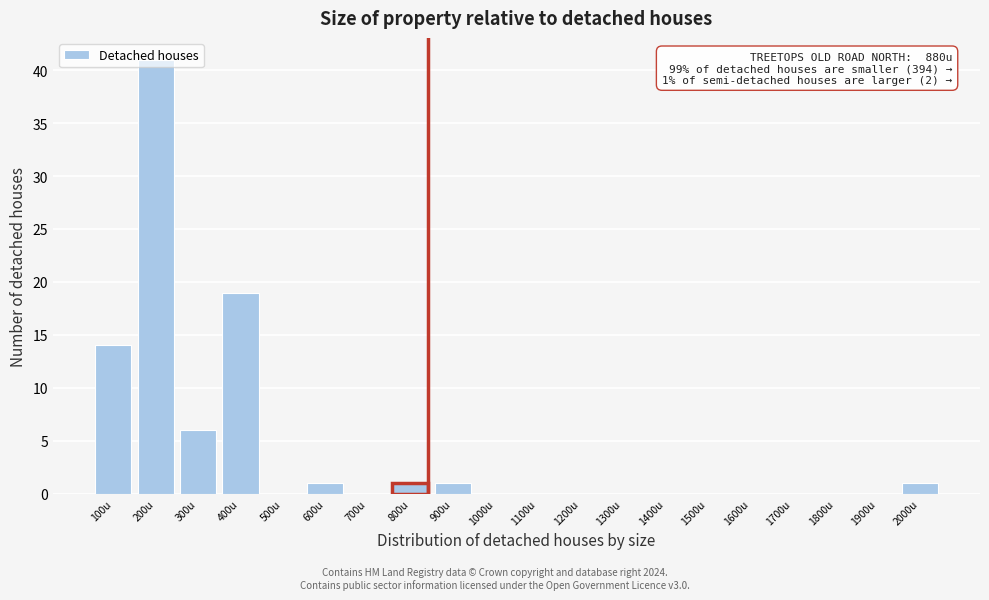

At which label is the value closest to 20?

400u